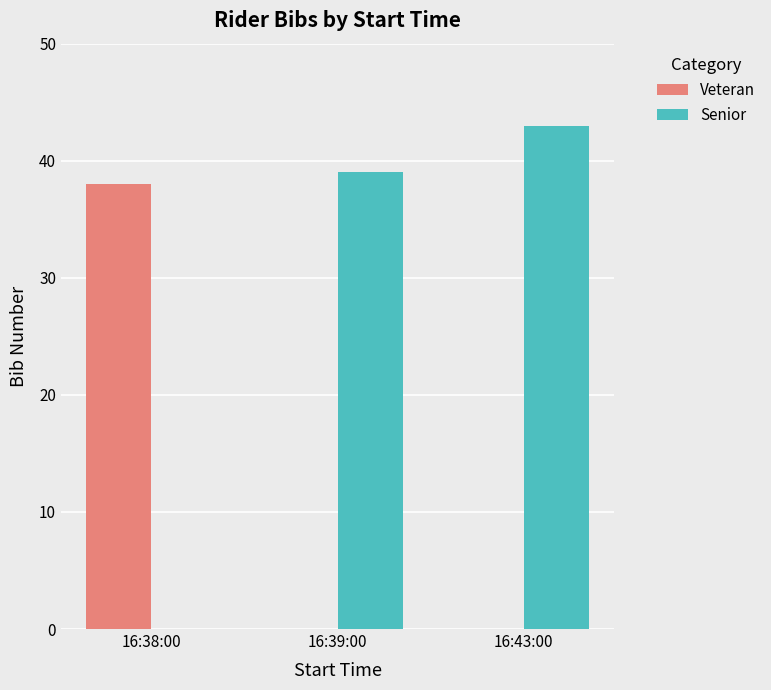

Reading right to left, list all the values displayed in this chart.

Veteran: 0	0	38
Senior: 43	39	0